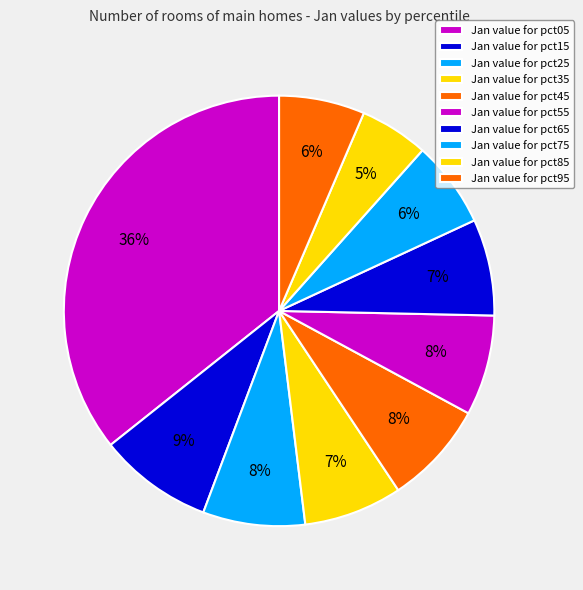

How many slices are in this pie chart?

10